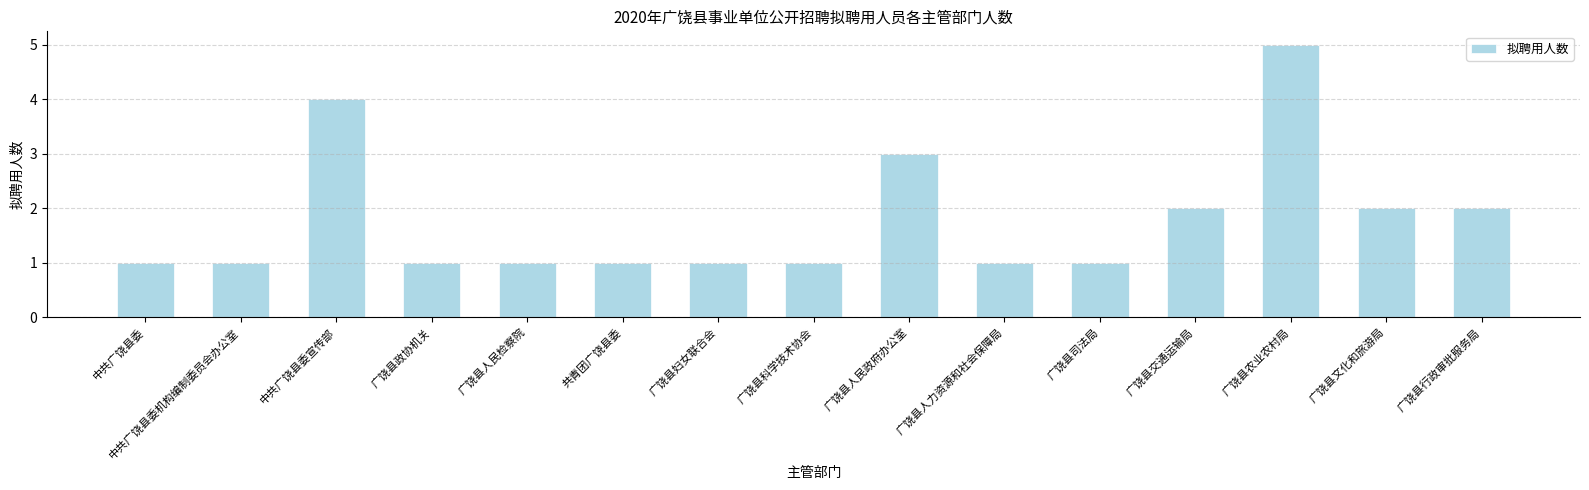

True or false: the data shows 1 at 中共广饶县委.

True